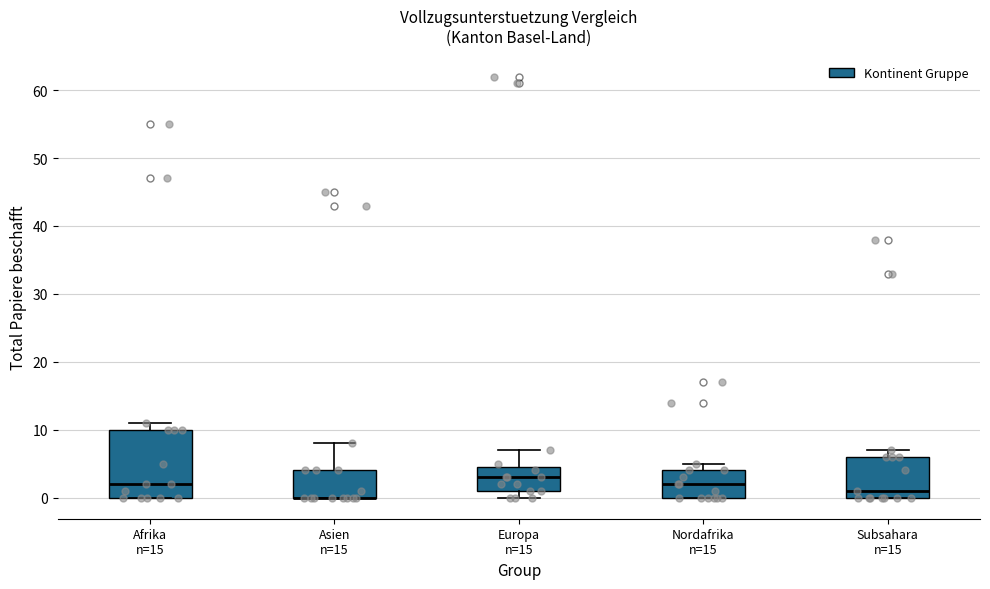

Reading left to right, transcribe this box plot: for each box, give where its median line is, the range the box spans, and where its two whiskers end, as read against the y-axis. The values are not printed on the chart, so give them approximately, as read against the axis.

Afrika n=15: median 2, box 0 to 10, whiskers 0 to 11
Asien n=15: median 0 (drawn on the box's lower edge), box 0 to 4, whiskers 0 to 8
Europa n=15: median 3, box 1 to 5, whiskers 0 to 7
Nordafrika n=15: median 2, box 0 to 4, whiskers 0 to 5
Subsahara n=15: median 1, box 0 to 6, whiskers 0 to 7